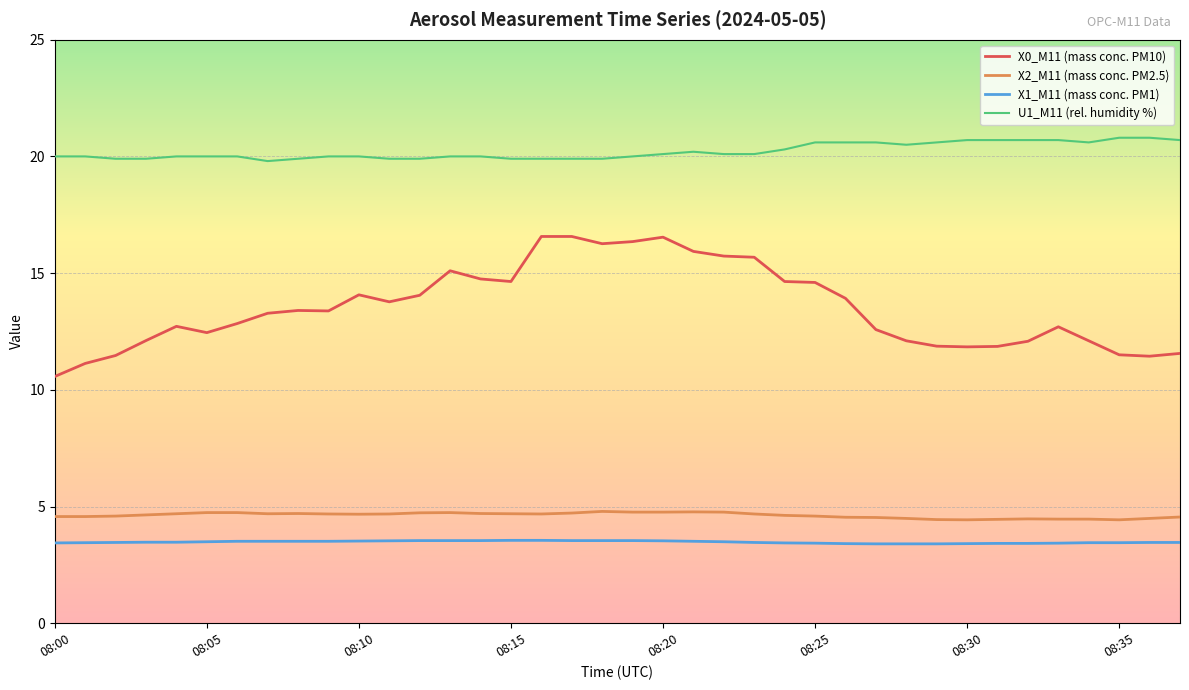

True or false: X0_M11 (mass conc. PM10) and X2_M11 (mass conc. PM2.5) intersect in this chart.

False